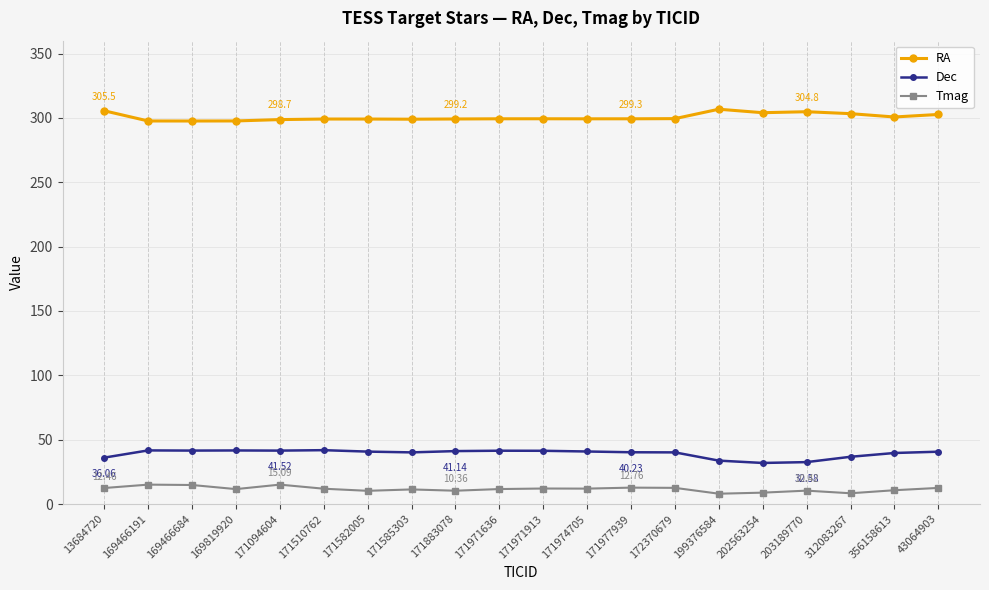

What is the minimum value shown in the chart?

8.0